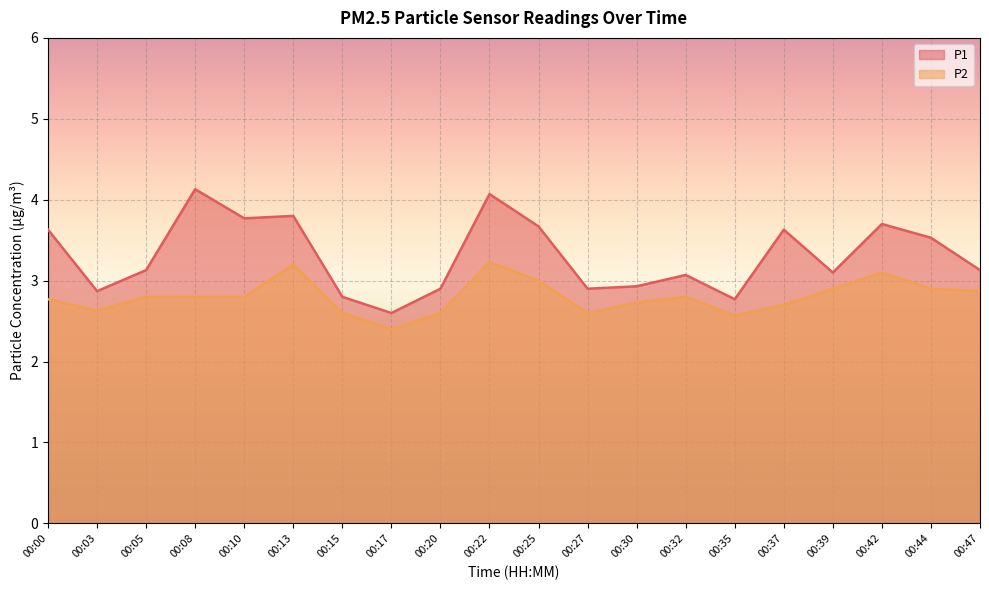

List the series in order of their overall mean, highest first.

P1, P2